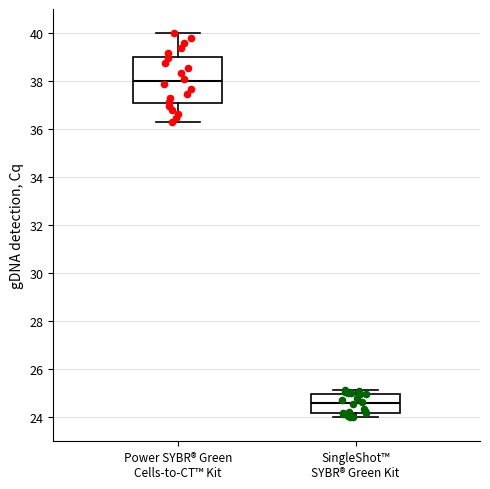

Comparing the boxes themselves (not the whiskers), which one is the tallest?

Power SYBR® Green Cells-to-CT™ Kit